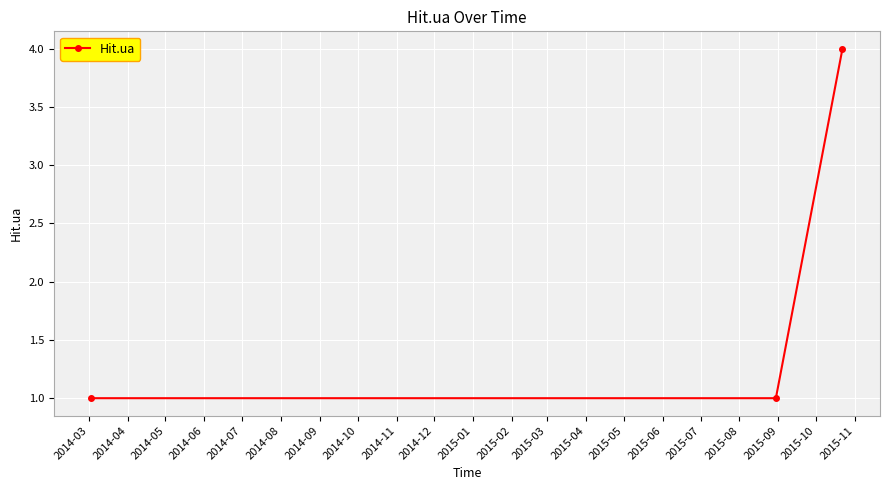

What is the maximum value shown in the chart?

4